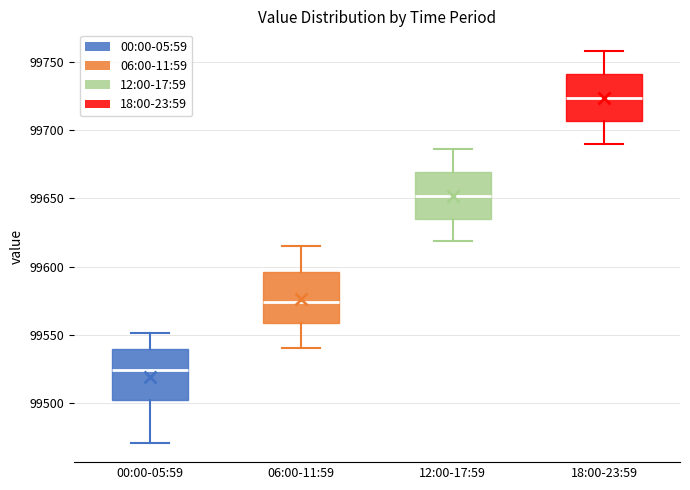

Reading left to right, read every box against the y-axis: the position of its median line, the range the box covers, and the ends of its whiskers. The values are not printed on the chart, so give them approximately, as read against the axis.

00:00-05:59: median 99525, box 99500 to 99540, whiskers 99470 to 99550
06:00-11:59: median 99575, box 99560 to 99595, whiskers 99540 to 99615
12:00-17:59: median 99650, box 99635 to 99670, whiskers 99620 to 99685
18:00-23:59: median 99725, box 99705 to 99740, whiskers 99690 to 99760